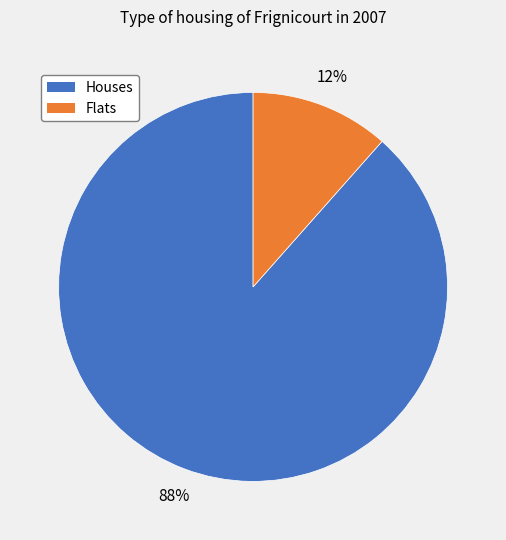

True or false: Flats accounts for 12% of the total.

True